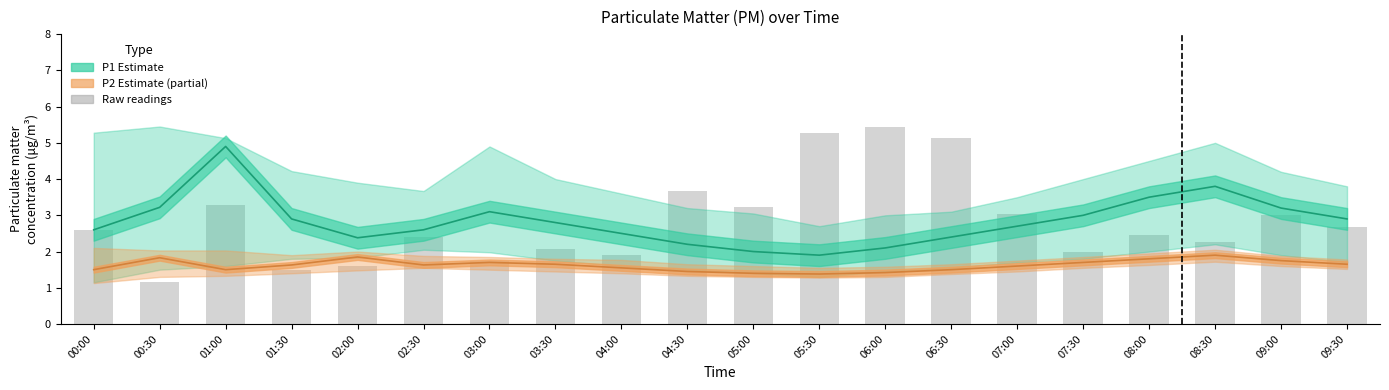

At which label does P1 first exceed 2?

00:00